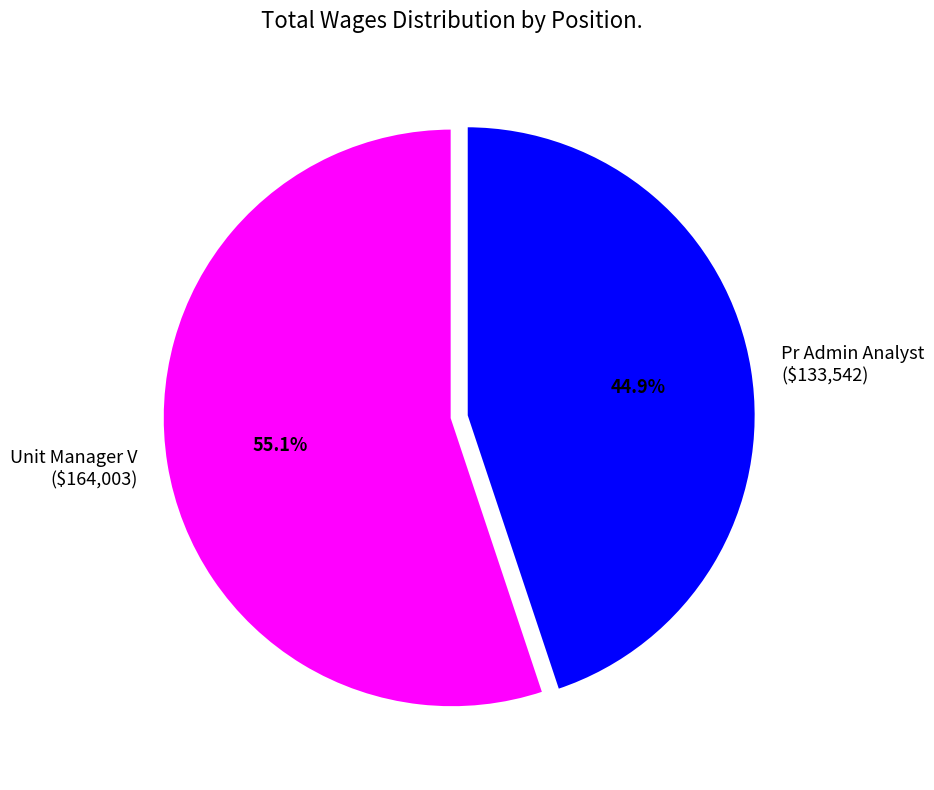

Which slice is the largest?

Unit Manager V